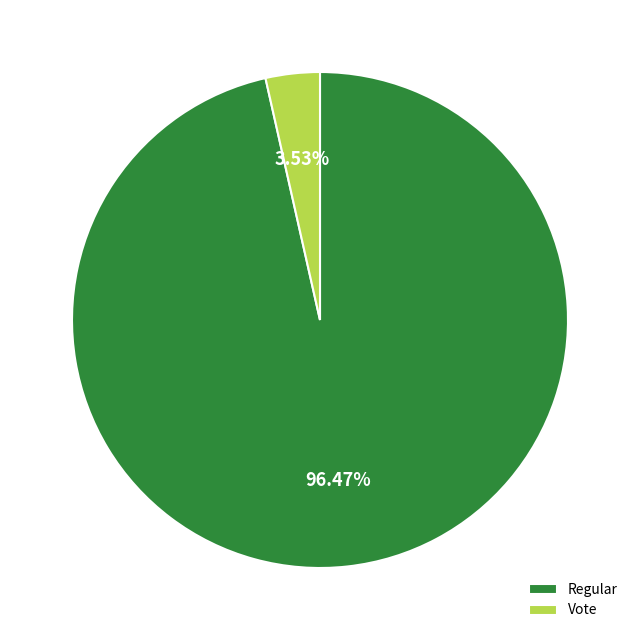

Which slice is the largest?

Regular